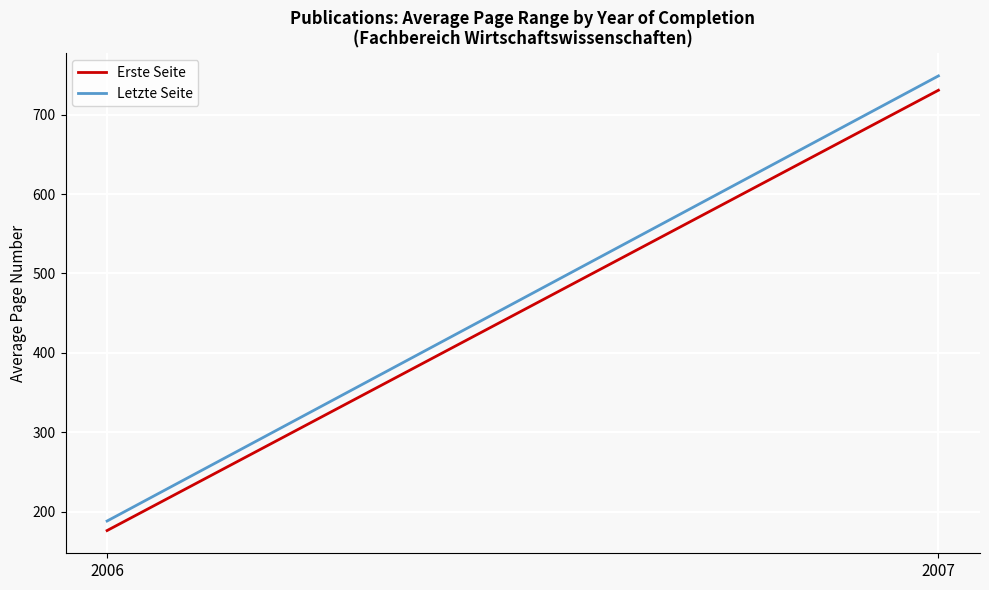

How many distinct data groups are displayed?

2